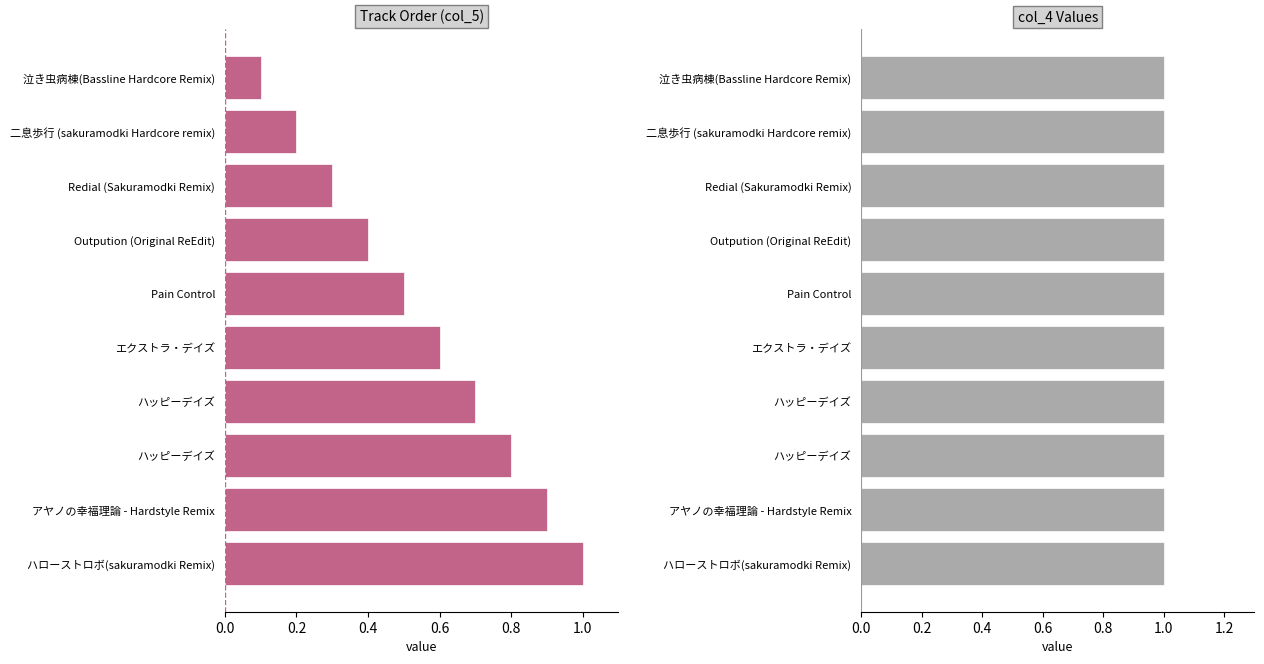

Rank the series at 0.4 from lowest to highest value.

col_5, col_4